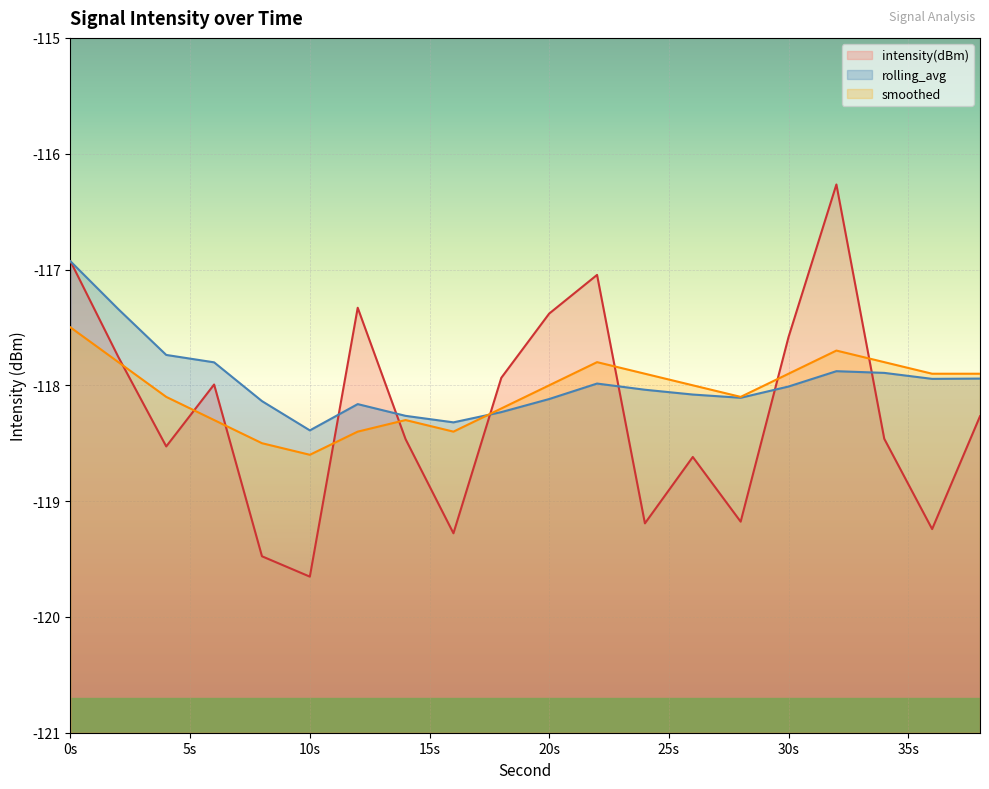

Read the intensity(dBm) value at 20s.

-117.4